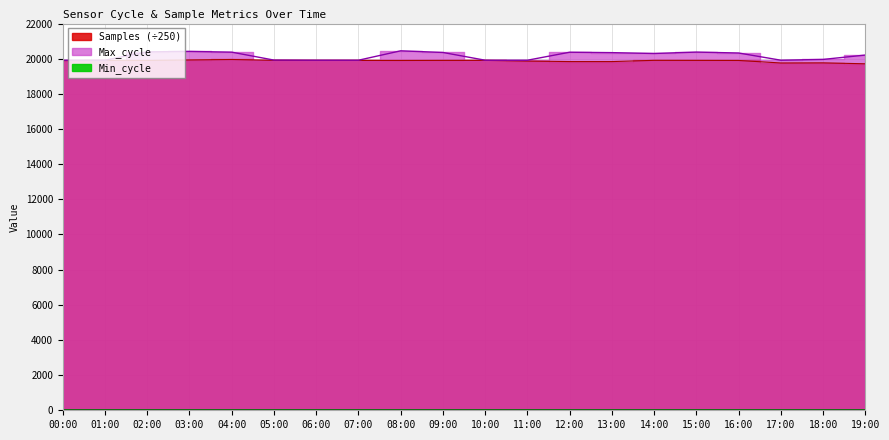

Between 06:00 and 15:00, which series saw the biggest shift?

Max_cycle